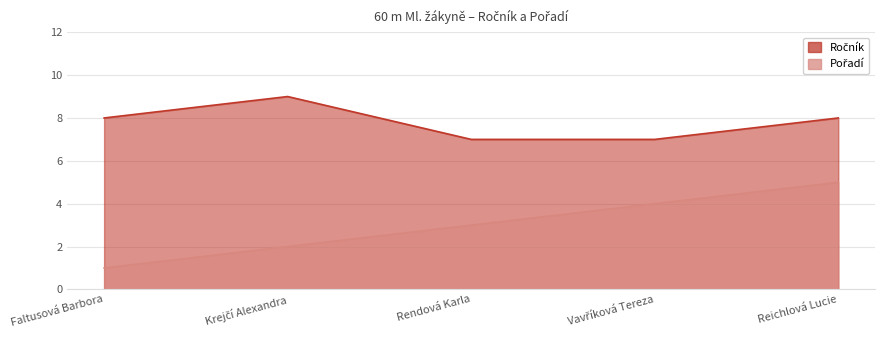

What is the label of the 4th point from the left?

Vavříková Tereza